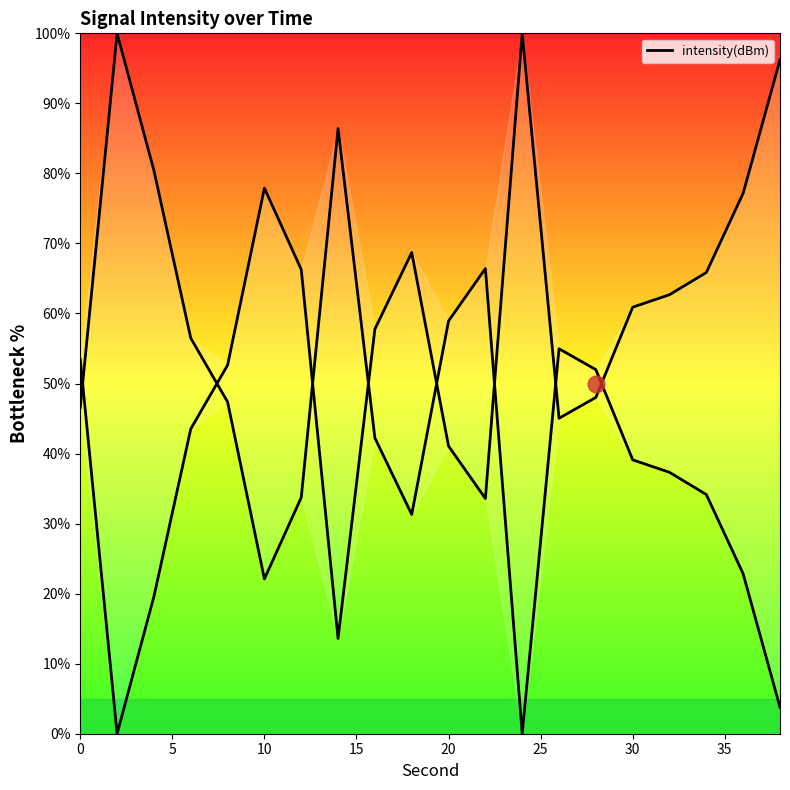

Does the chart have visible grid lines?

No